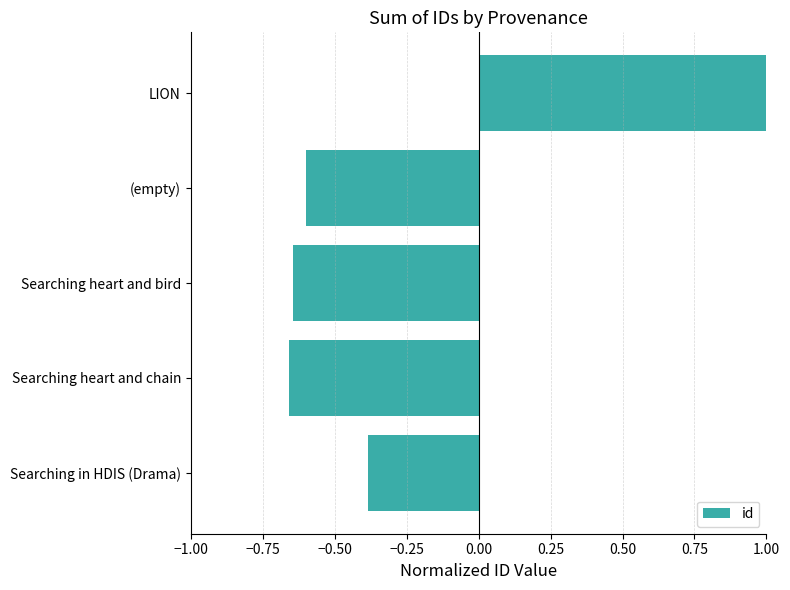

How many bars are there in total?

5